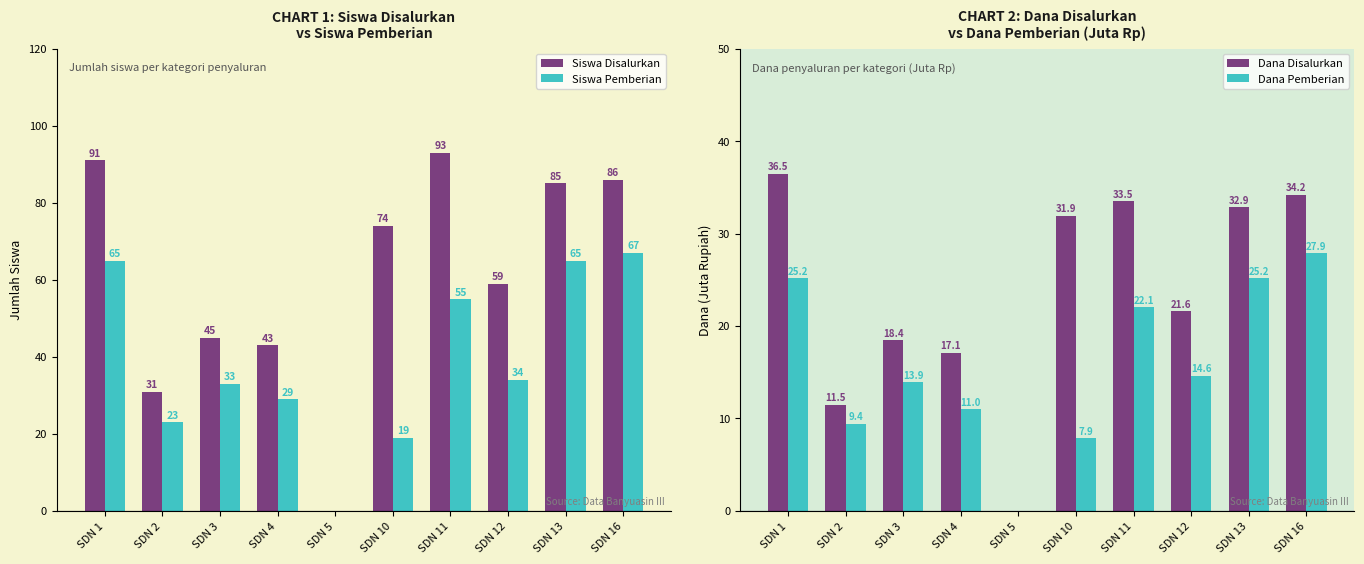

Rank the series by their average value, from highest to lowest.

Siswa Disalurkan, Siswa Pemberian, Dana Disalurkan, Dana Pemberian